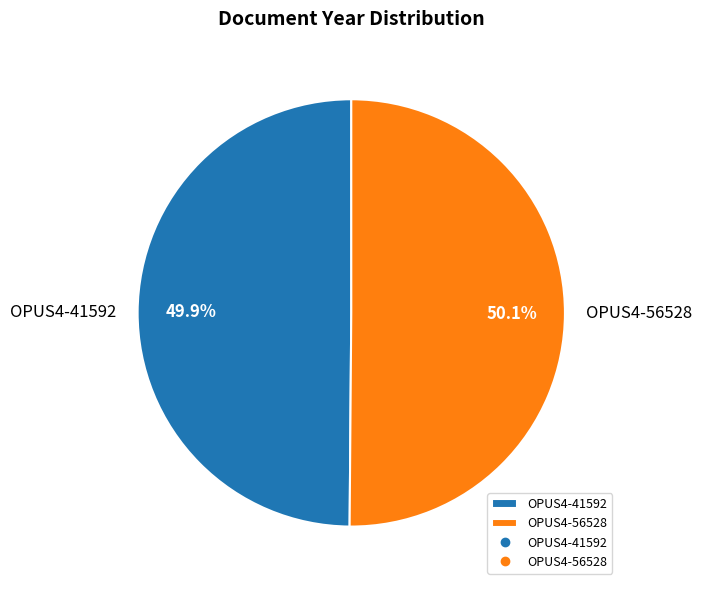

Approximately how many times larger is the value at OPUS4-56528 compared to OPUS4-41592?

1.0